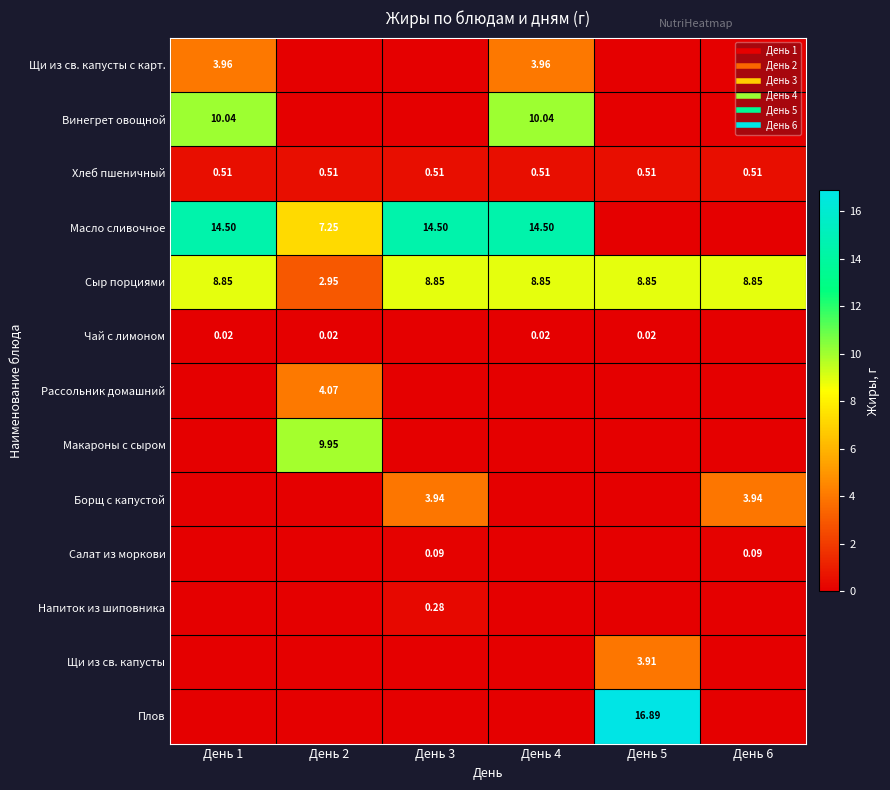

At which category does the chart reach its peak across all series?

День 5